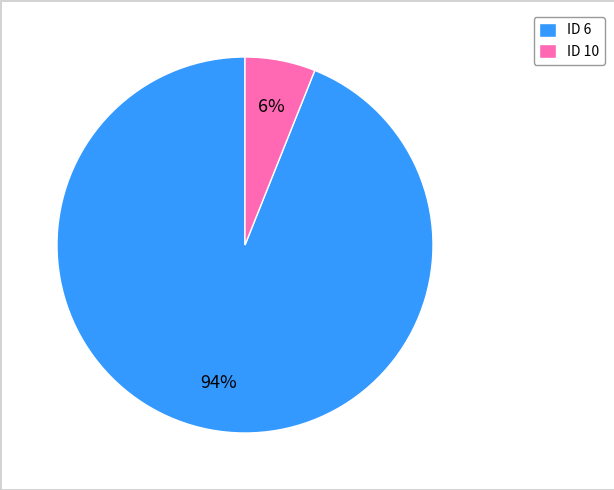

What is the smallest slice in the pie chart?

ID 10